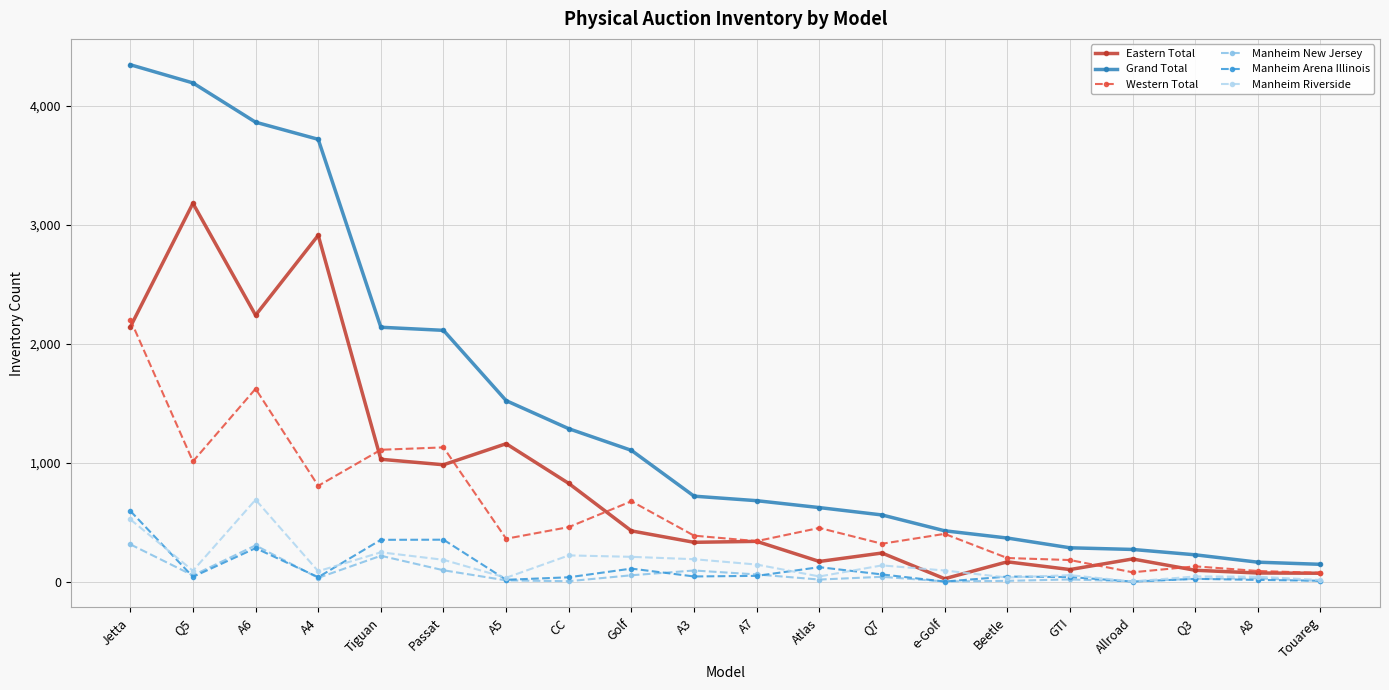

Which series has the largest total across all categories?

Grand Total